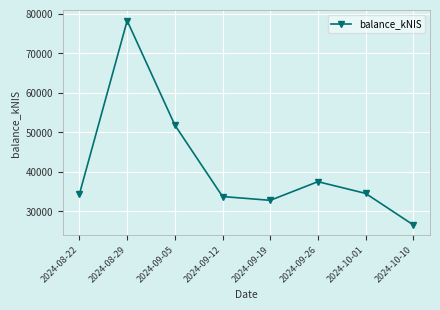

Count the number of values greater than 34535.

4